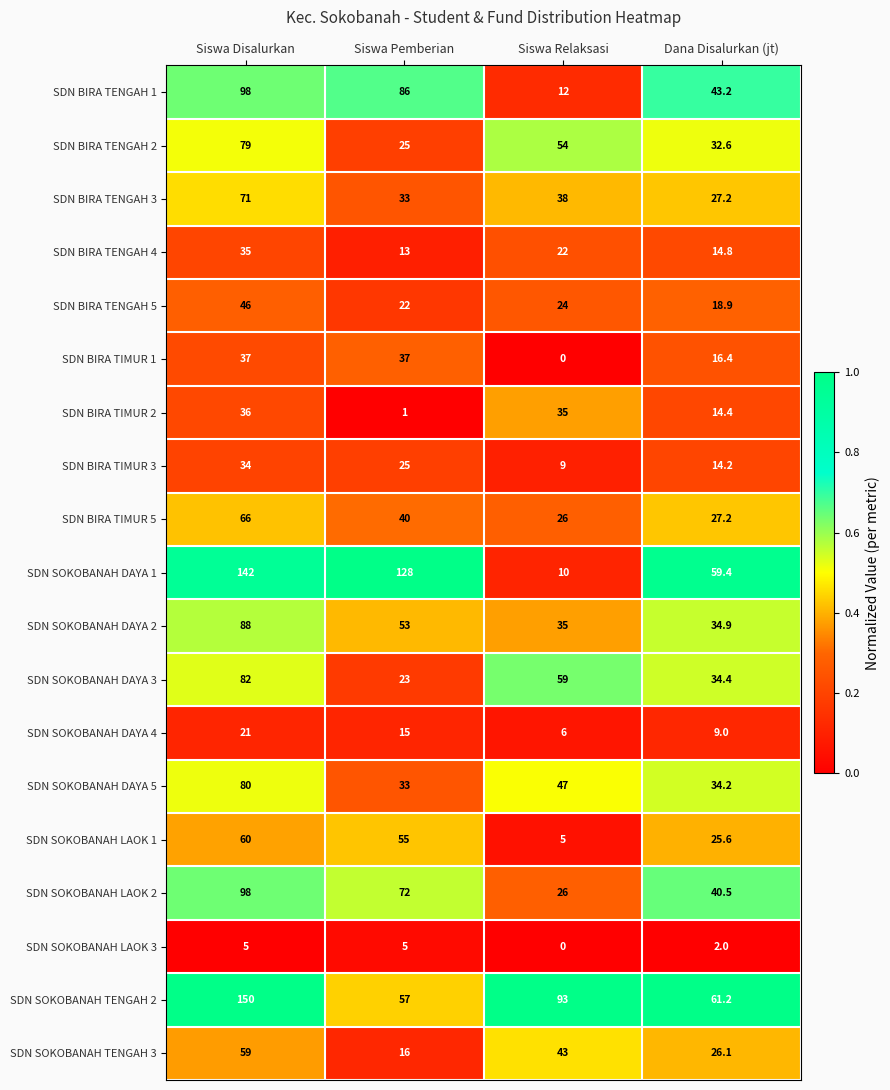

True or false: SDN SOKOBANAH DAYA 2 has a value of 53.0 at Siswa Pemberian.

True